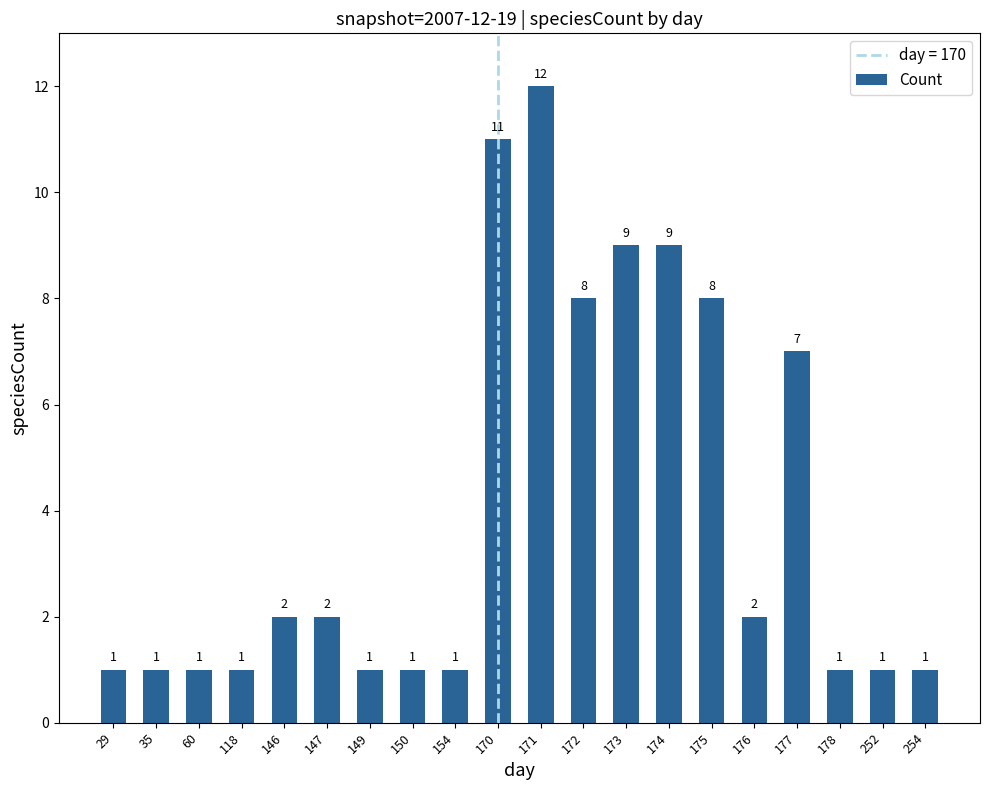

The chart shows a value of 2 at 146. True or false?

True